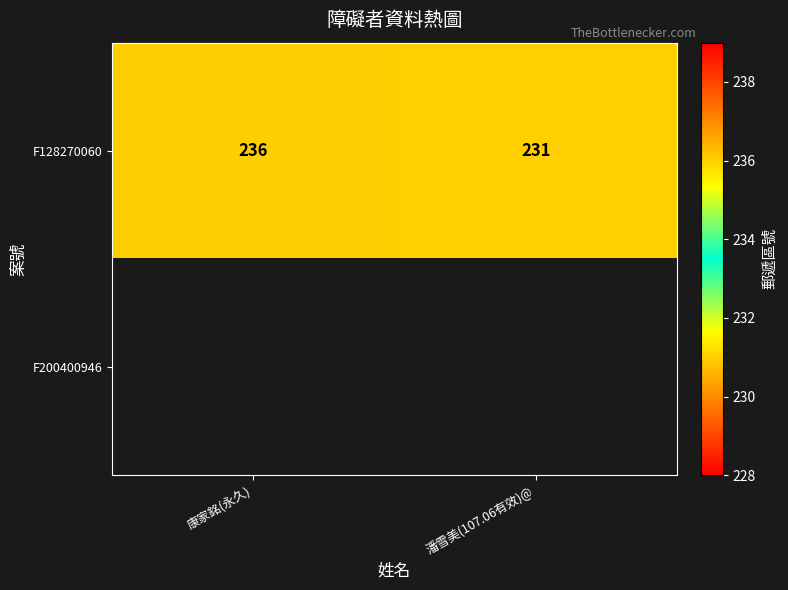

At which category does the chart reach its peak across all series?

康家銘(永久)